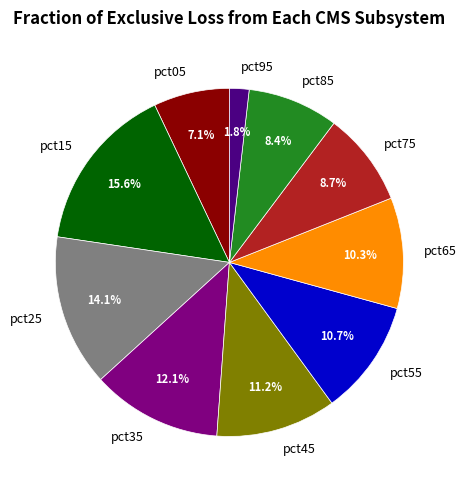

Is there any slice that represents more than half of the pie?

No